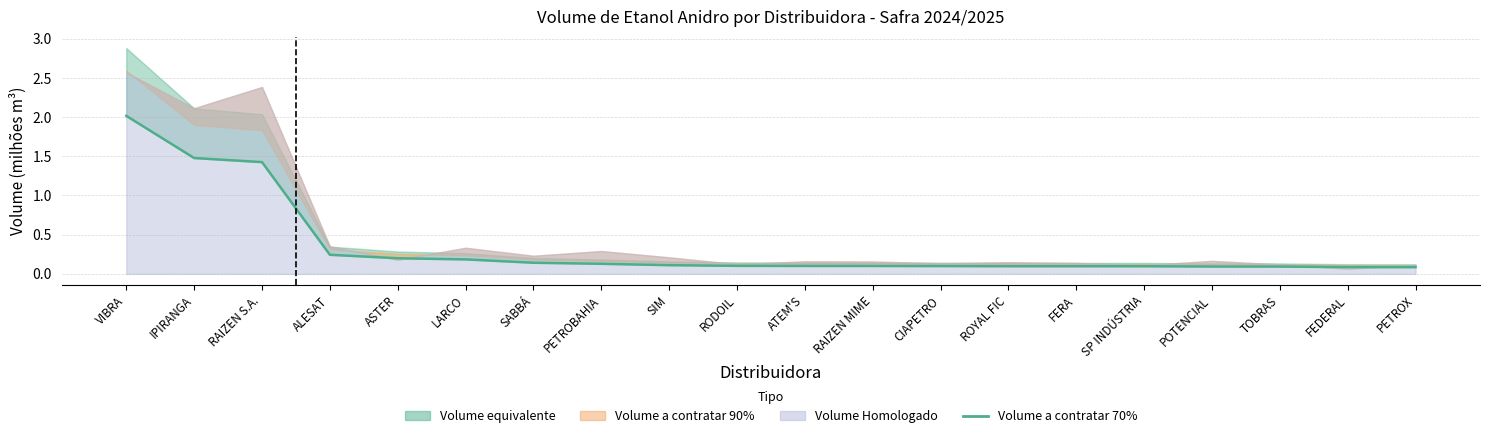

How many lines are shown in the chart?

1